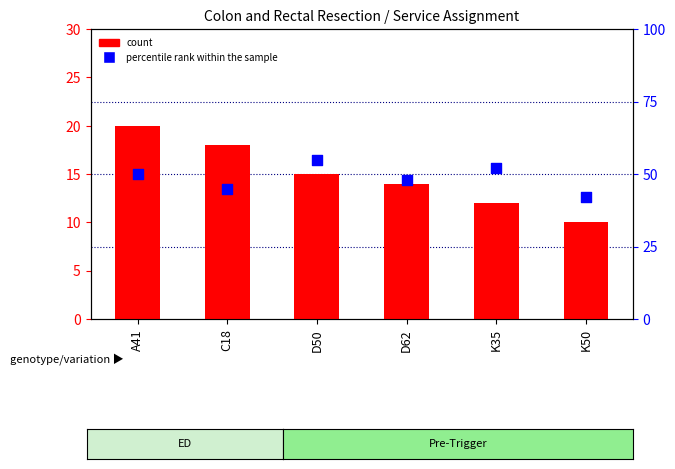

Which series has the widest spread of Y values?

percentile rank within the sample